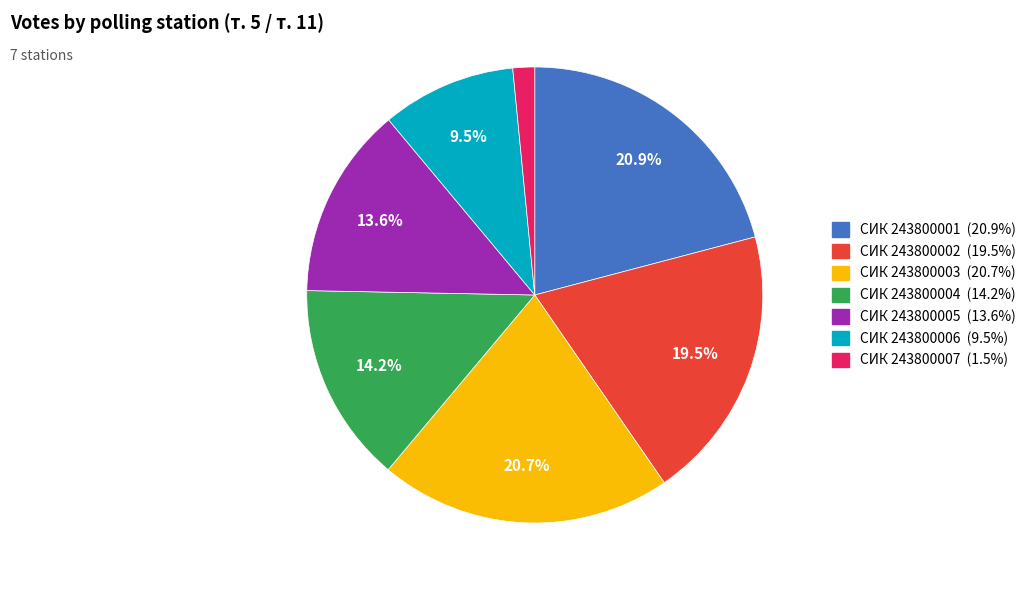

To the nearest percent, what is the difference between the largest and smallest slice percentages?

19%